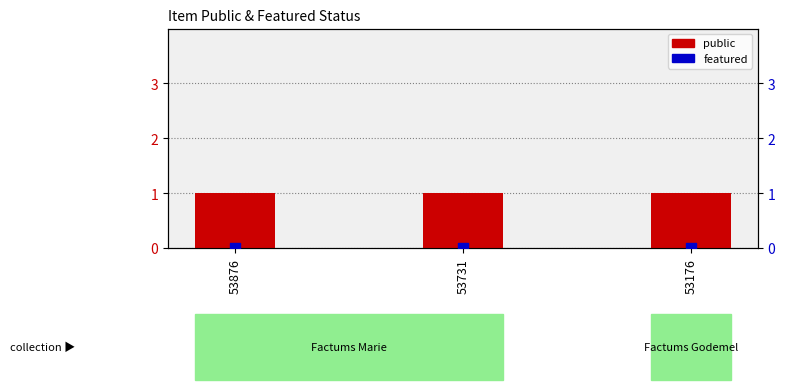

At how many categories does at least one series exceed 0?

3